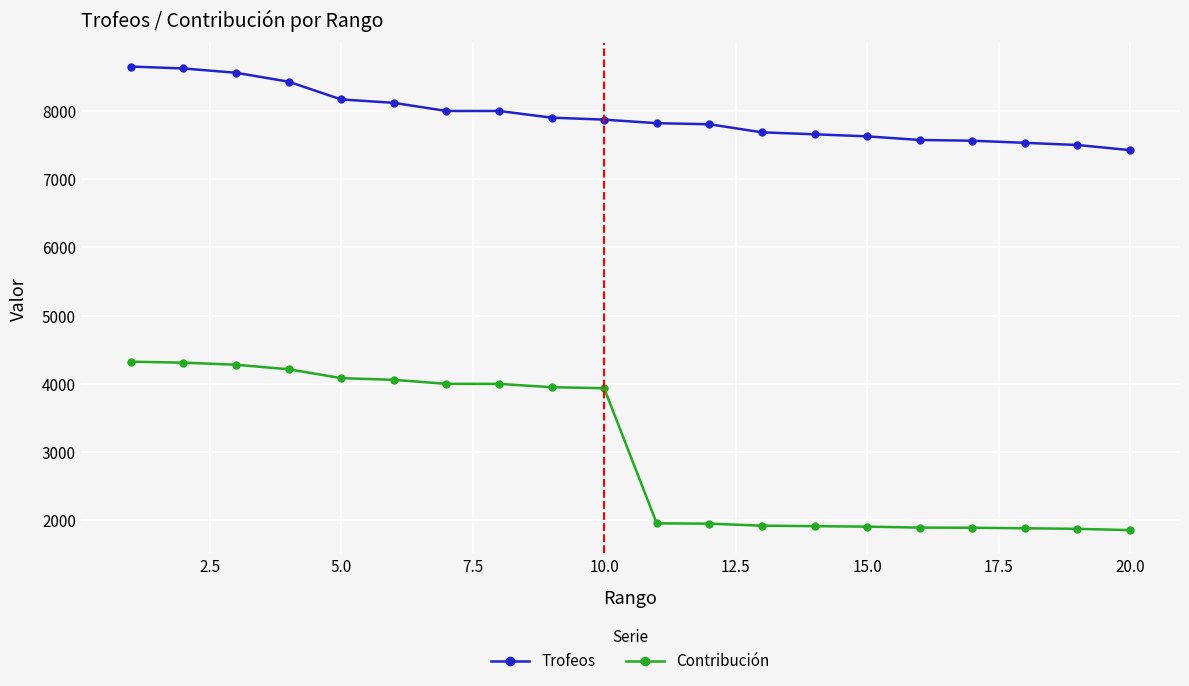

What is the average value of the Contribución series?

3010